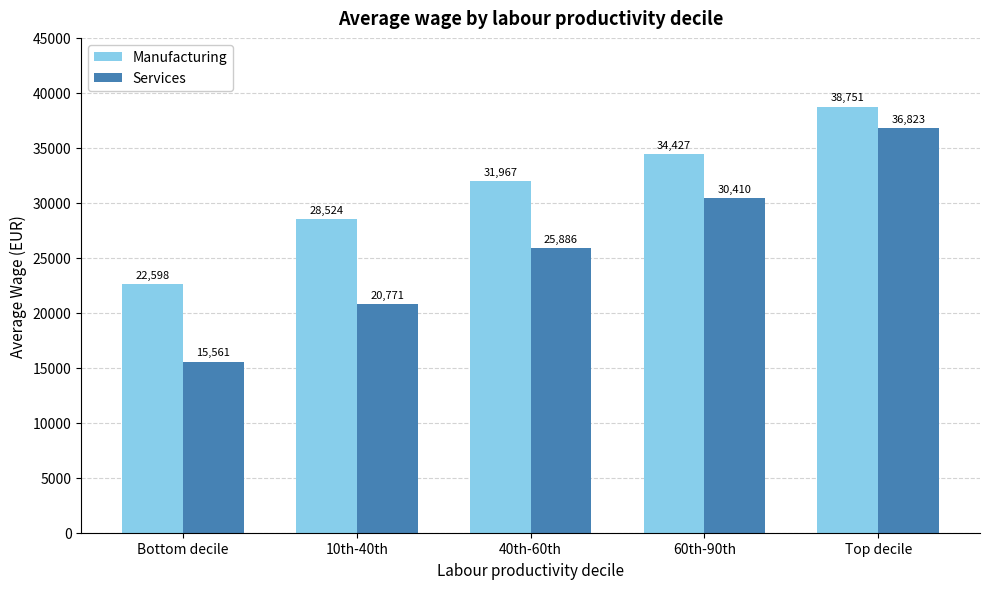

What is the spread (max minus min) of values at 10th-40th?

7752.4